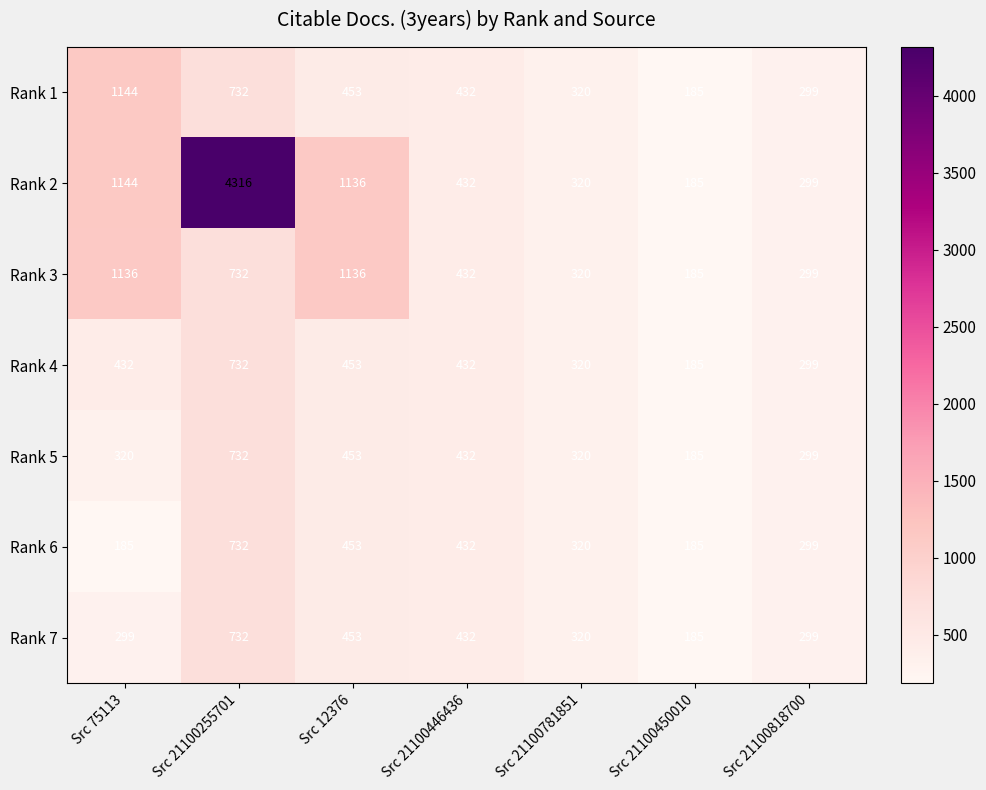

True or false: Rank 1 has a value of 185 at Src 21100450010.

True